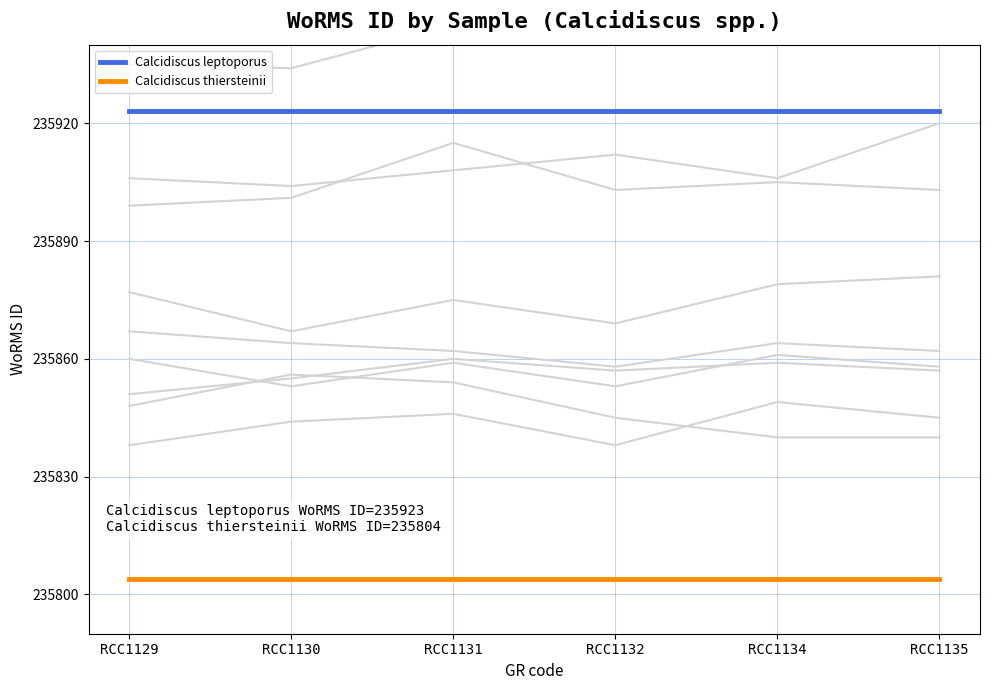

Is it true that Calcidiscus leptoporus equals 235923 at RCC1130?

True